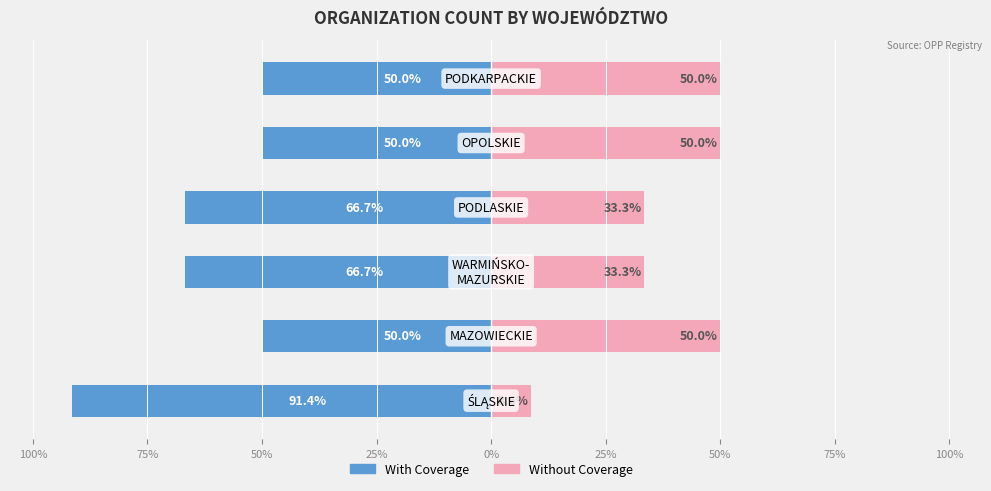

What is the difference between the maximum and minimum values in the With Coverage series?

41.4